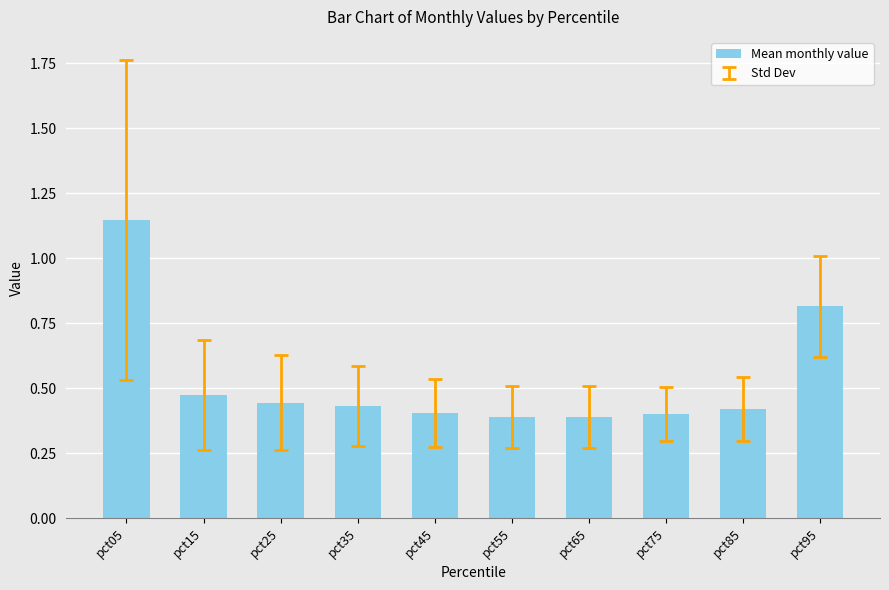

Does the chart contain any negative values?

No